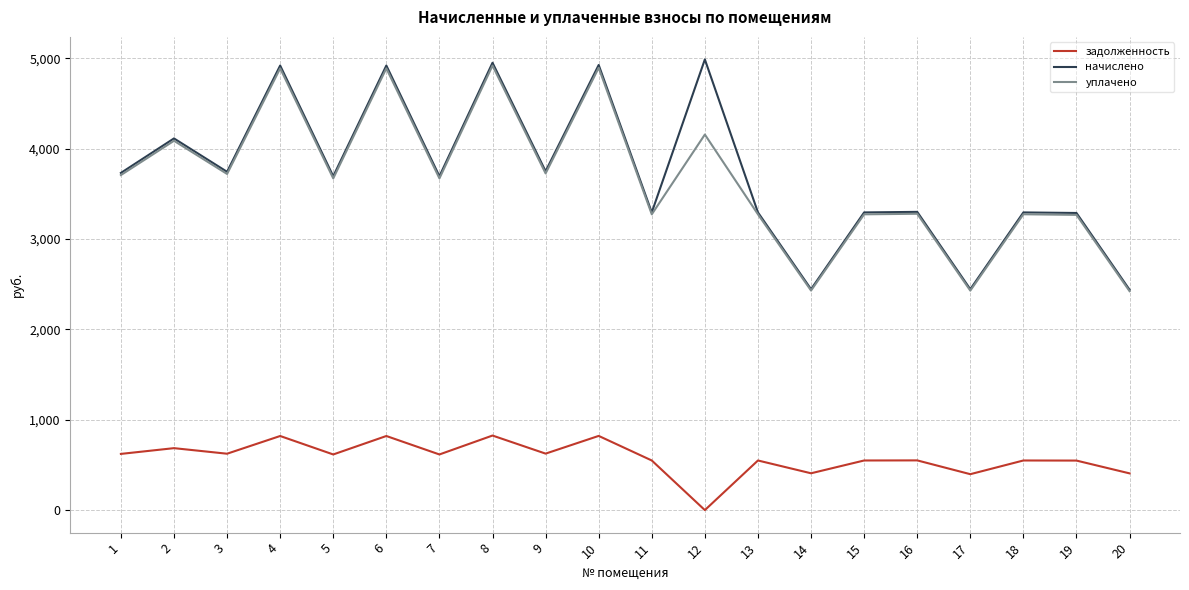

At which label does начислено first exceed 3693?

1